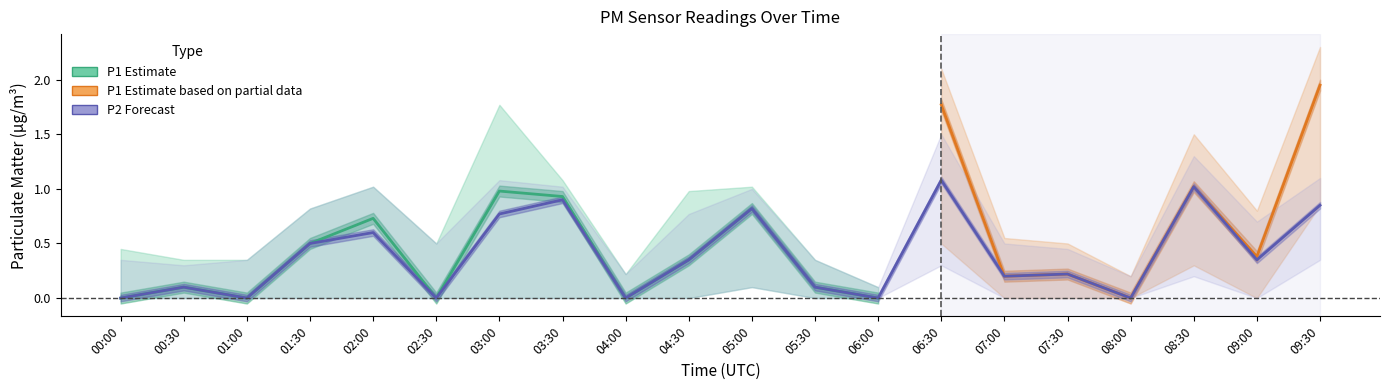

Which has a higher value, 08:30 or 00:30?

08:30